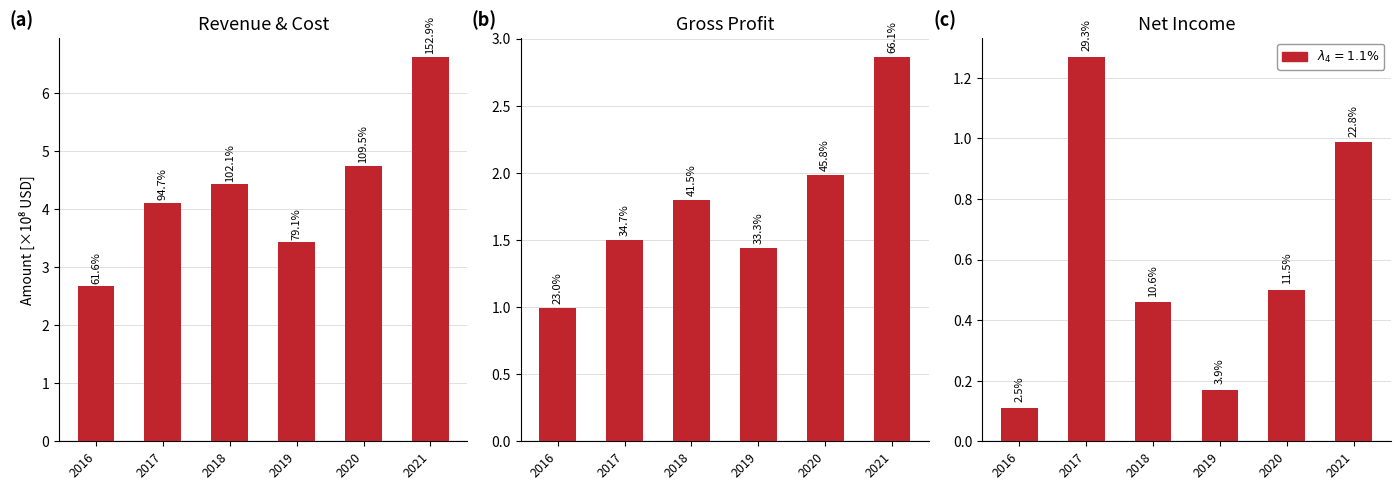

What is the difference between the highest and lowest values at 2021?

5.6